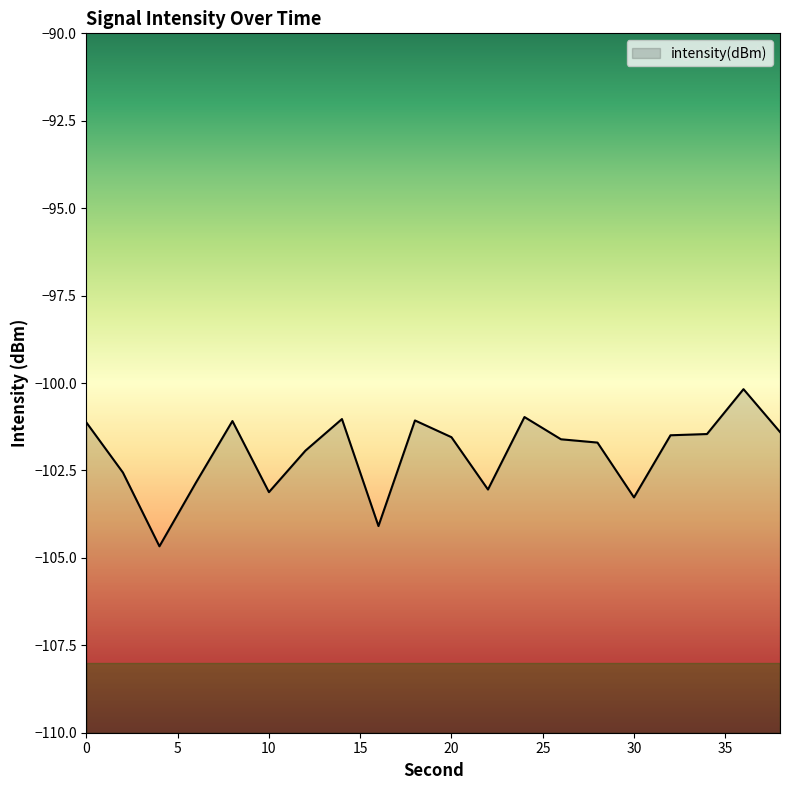

What is the sum of all values?

-2040.2